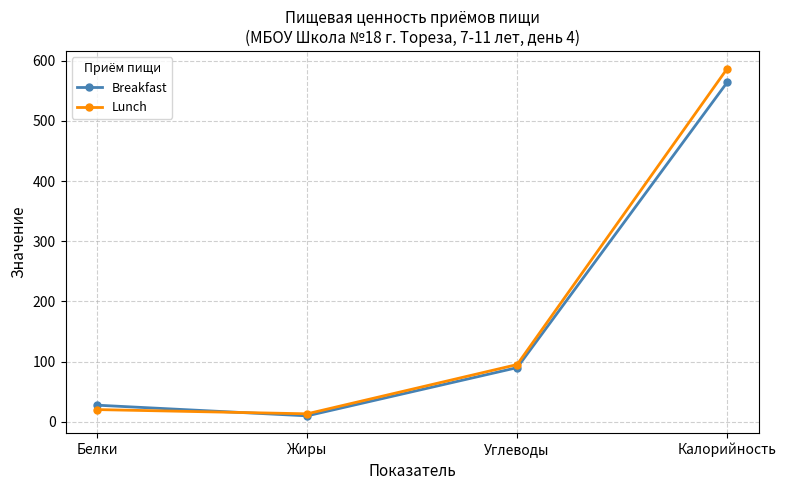

Is the value of Lunch at Углеводы greater than the value of Breakfast at Белки?

Yes